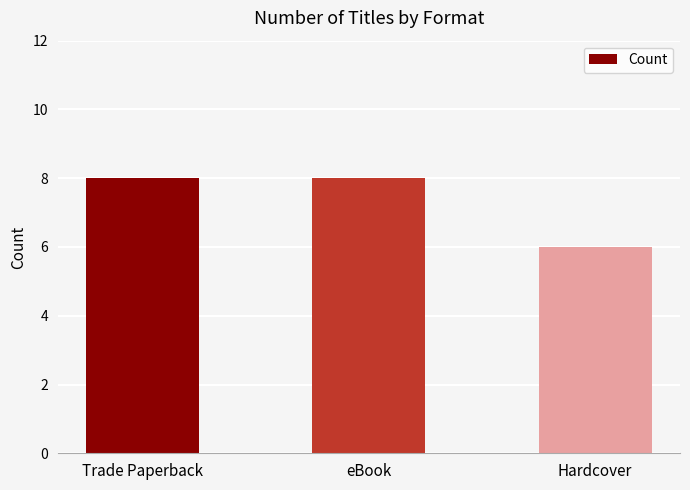

The chart shows a value of 8 at eBook. True or false?

True